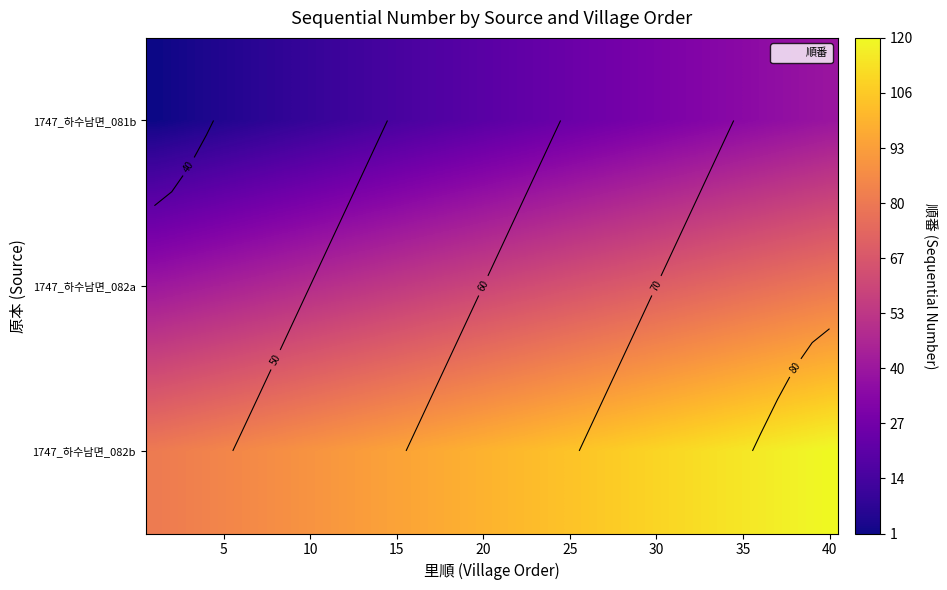

What is the average value of the 1747_하수남면_082a series?

60